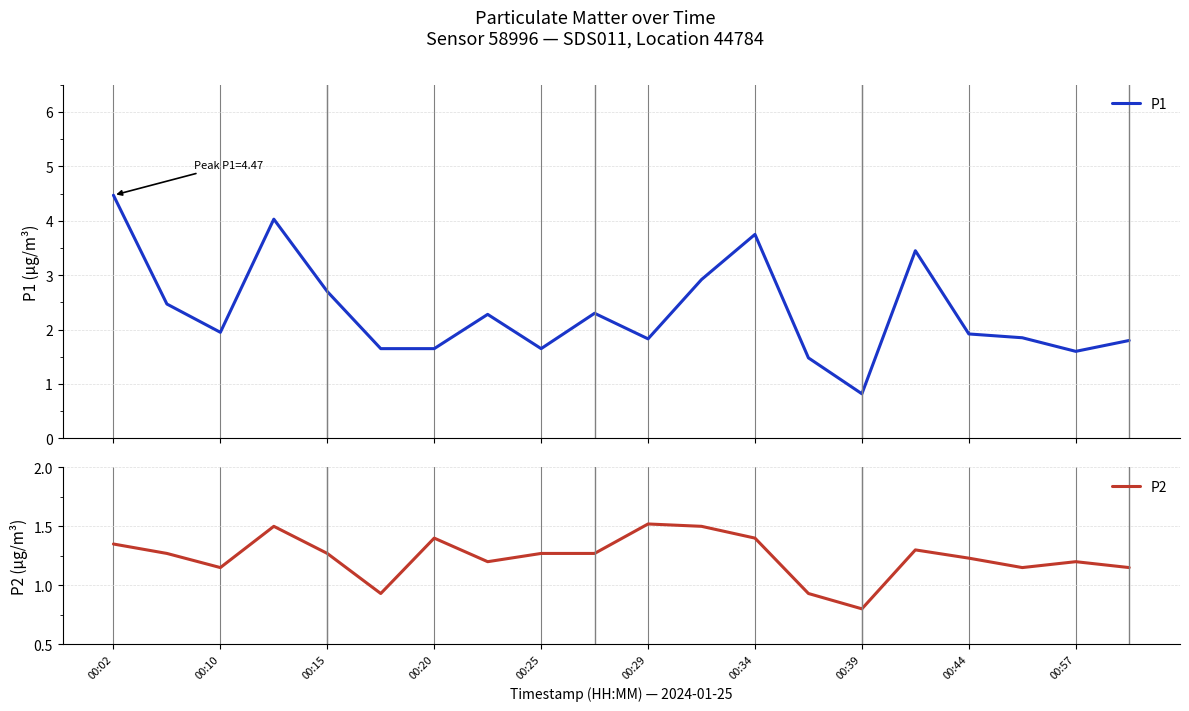

Is it true that P2 equals 0.3 at 00:25?

False